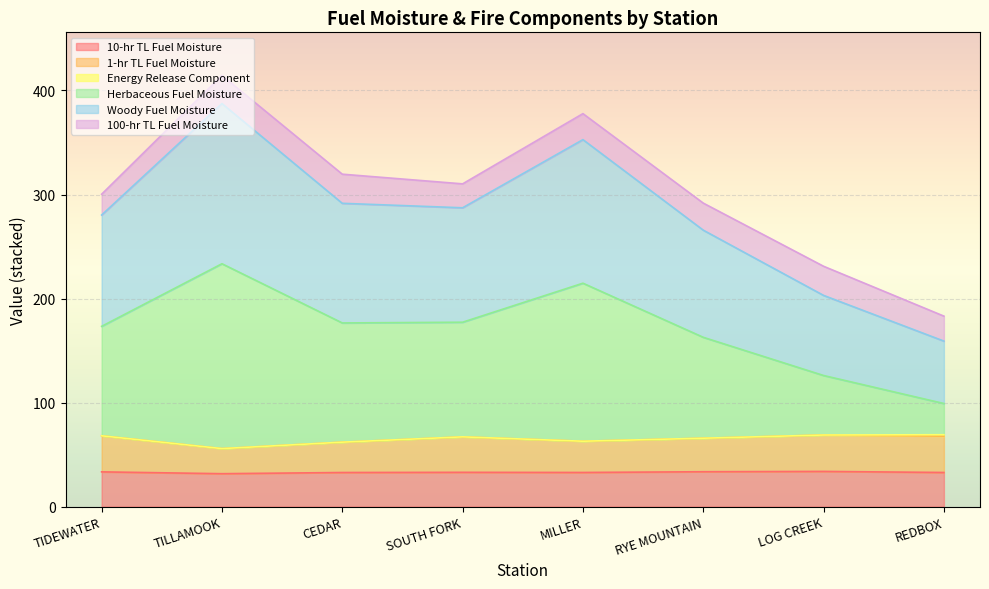

Is it true that 10-hr TL Fuel Moisture equals 10.0 at MILLER?

False